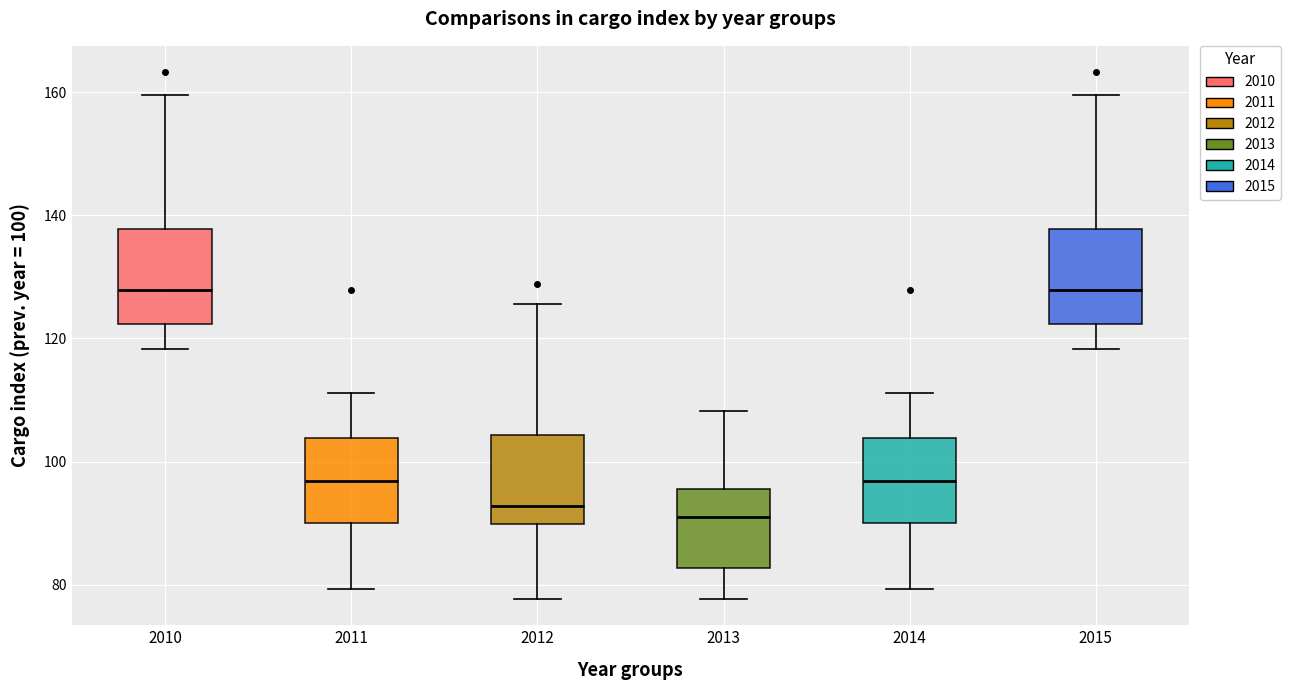

Reading left to right, transcribe this box plot: for each box, give where its median line is, the range the box spans, and where its two whiskers end, as read against the y-axis. The values are not printed on the chart, so give them approximately, as read against the axis.

2010: median 128, box 122 to 138, whiskers 118 to 160
2011: median 96, box 90 to 104, whiskers 80 to 112
2012: median 92, box 90 to 104, whiskers 78 to 126
2013: median 90, box 82 to 96, whiskers 78 to 108
2014: median 96, box 90 to 104, whiskers 80 to 112
2015: median 128, box 122 to 138, whiskers 118 to 160